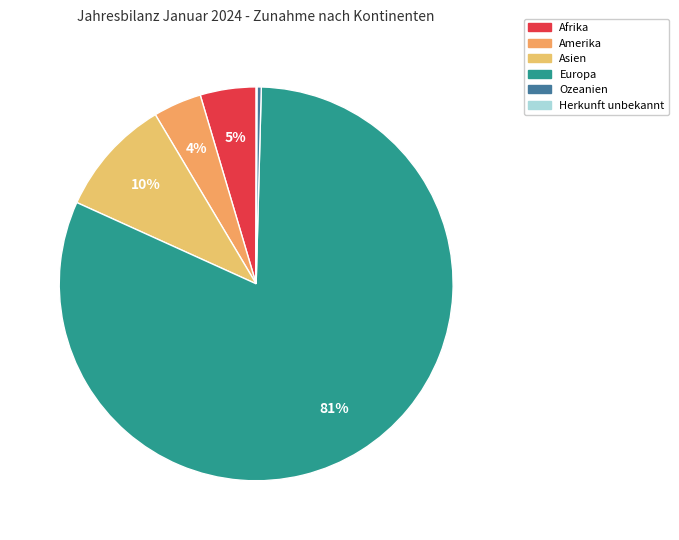

What percentage is the Asien slice, to the nearest percent?

10%